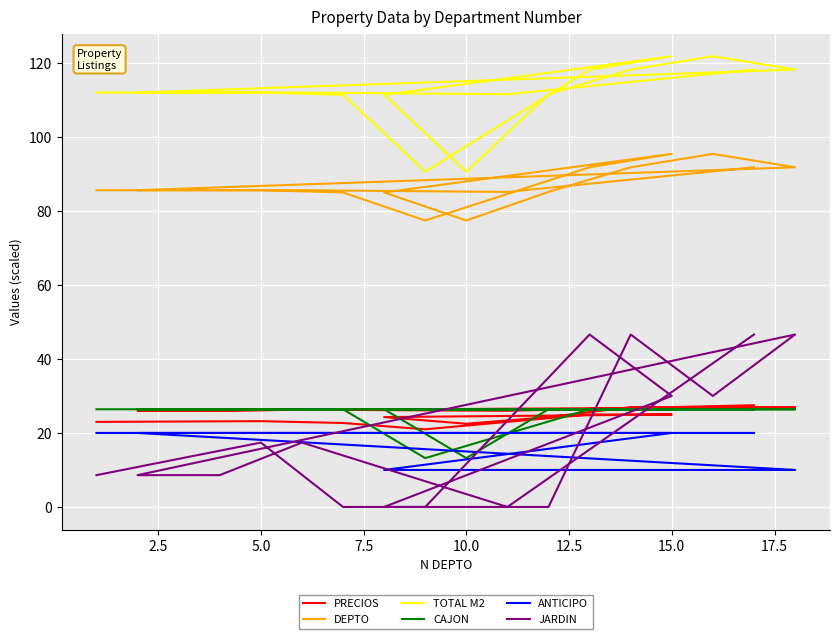

At which label is TOTAL M2 closest to 106?

5.0